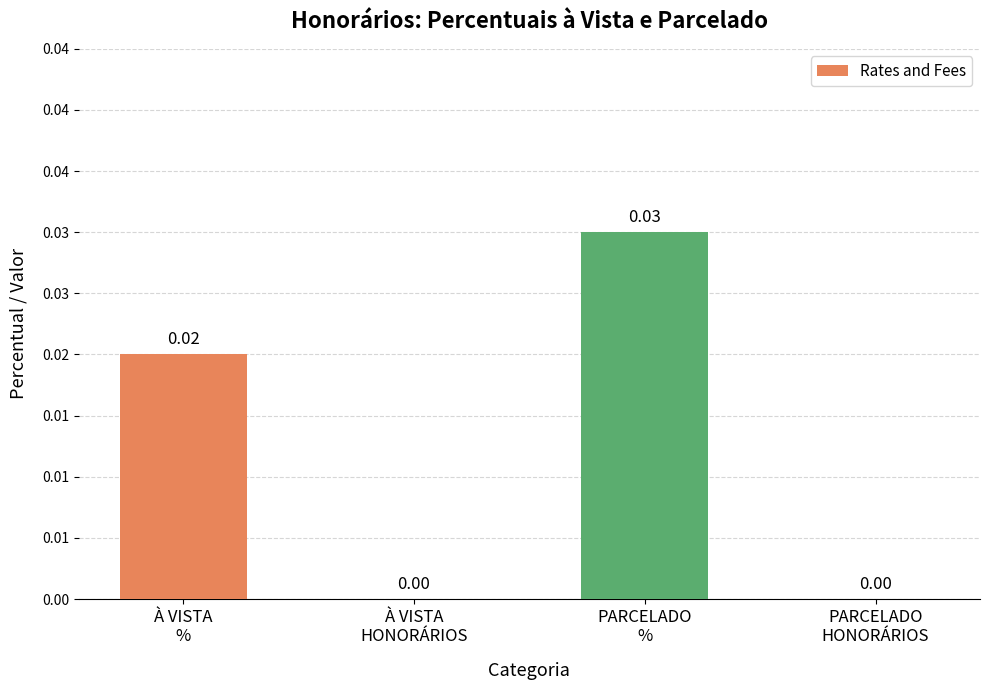

Between PARCELADO
% and PARCELADO
HONORÁRIOS, which is larger?

PARCELADO
%